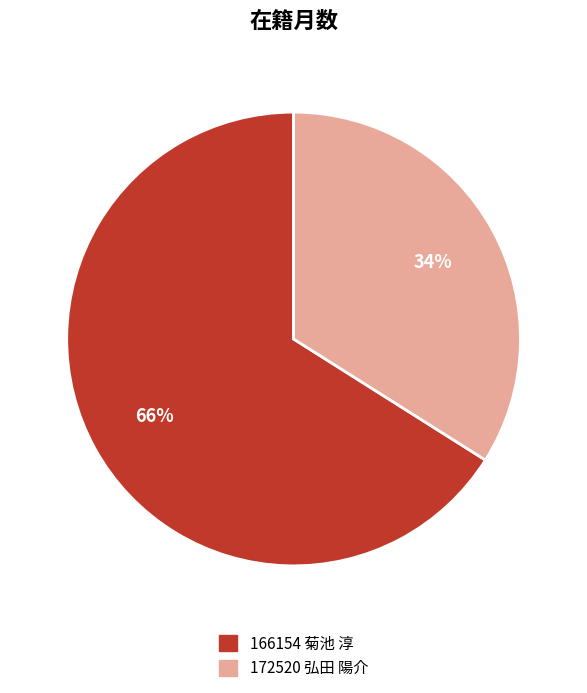

Is it true that 172520 弘田 陽介 is 39% of the pie?

False